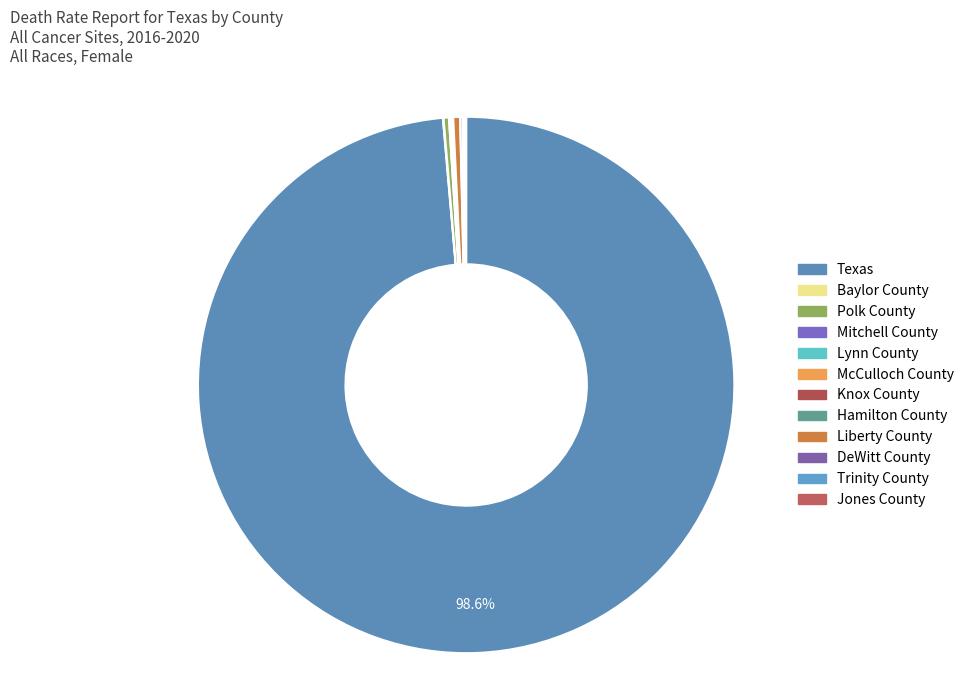

How many segments does this pie chart have?

12